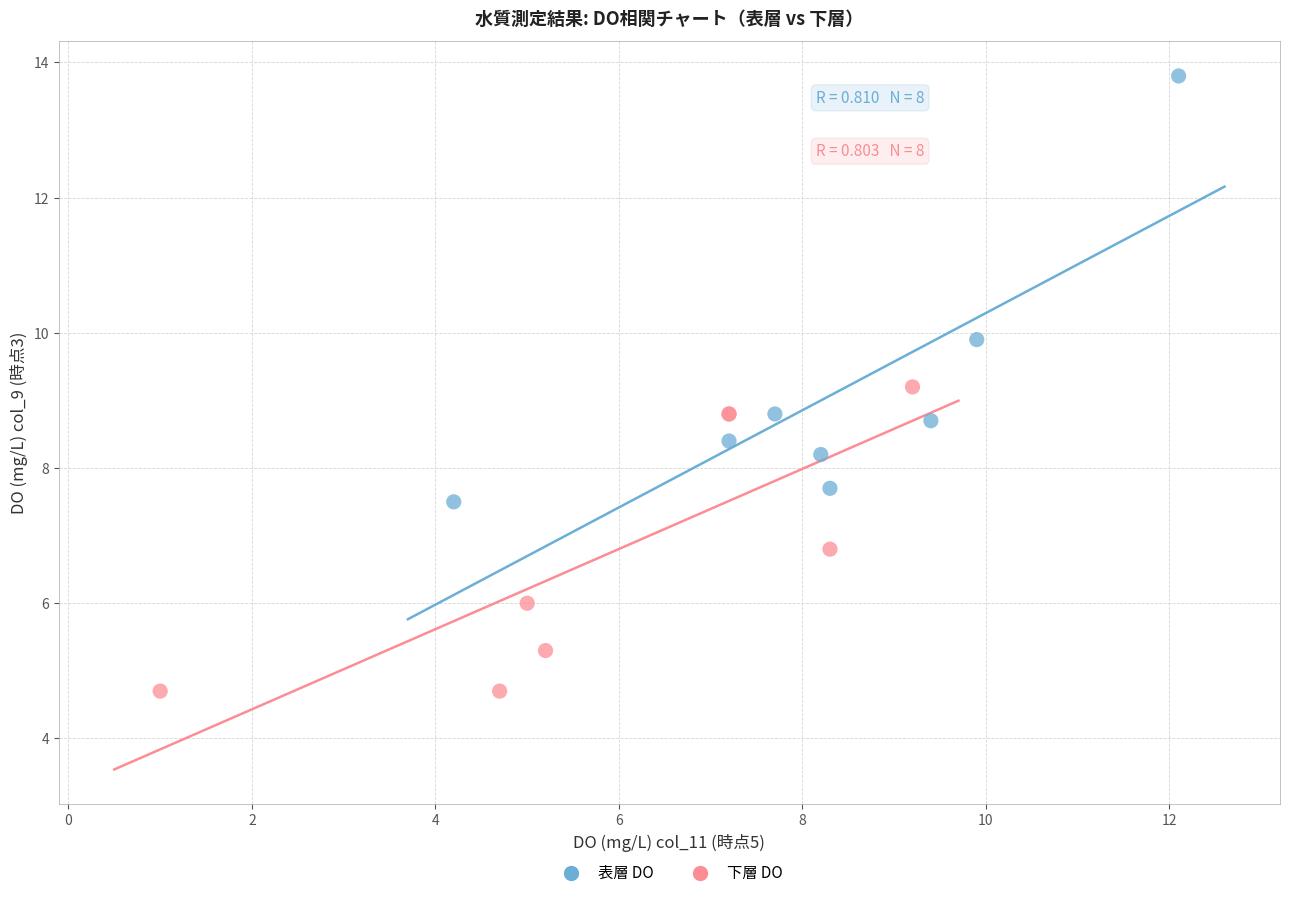

Which series reaches the minimum Y coordinate?

下層 DO